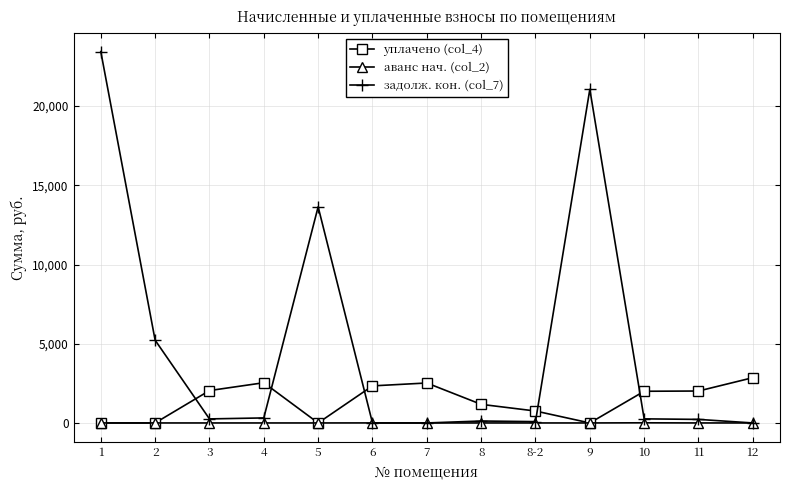

Count the number of categories in the chart.

13